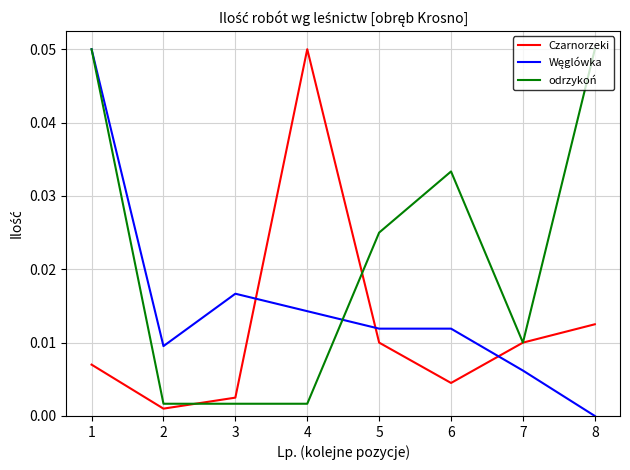

Which series has the largest total across all categories?

odrzykoń